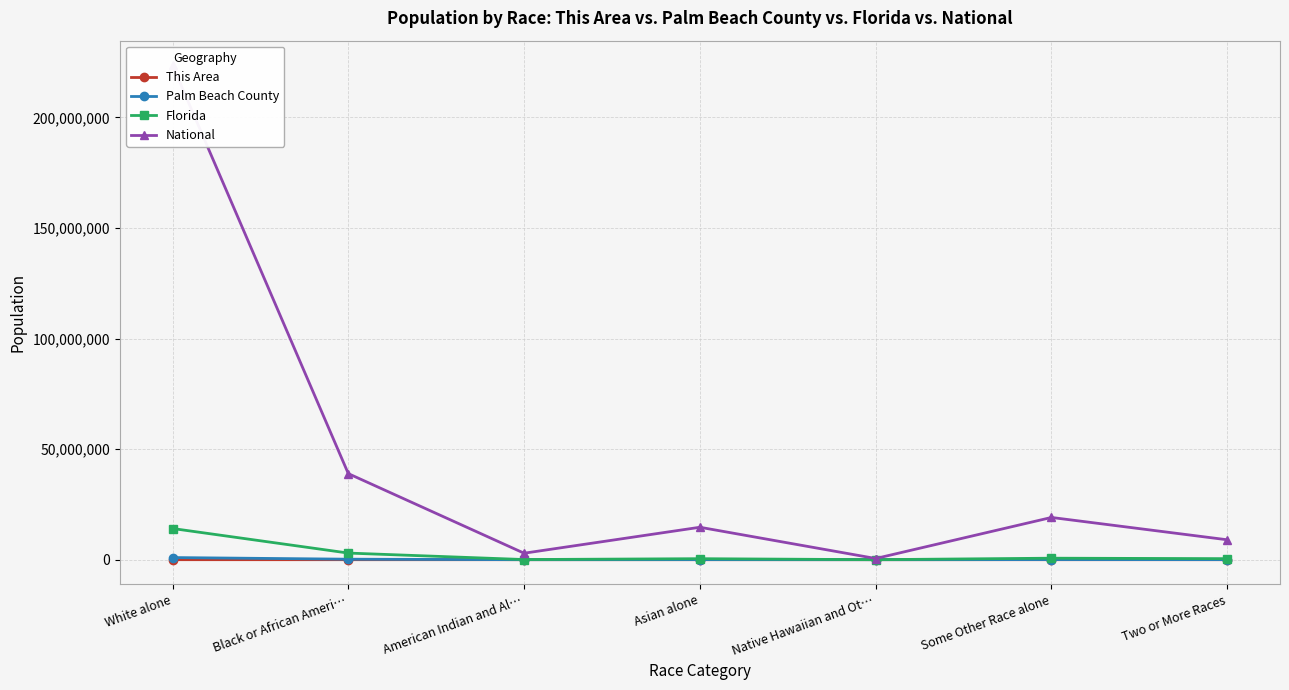

Which series has the largest total across all categories?

National